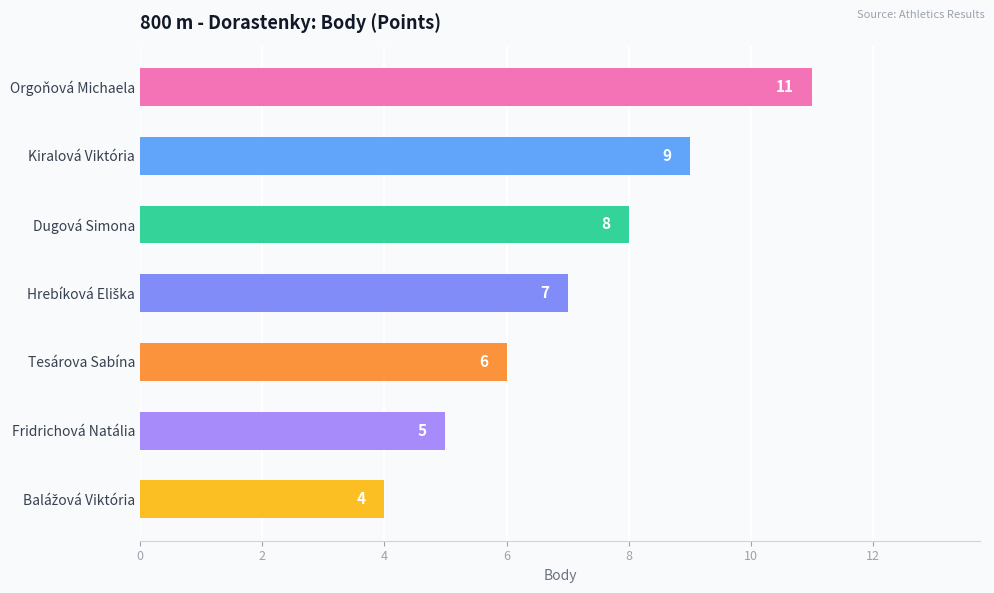

The chart shows a value of 6 at Tesárova Sabína. True or false?

True